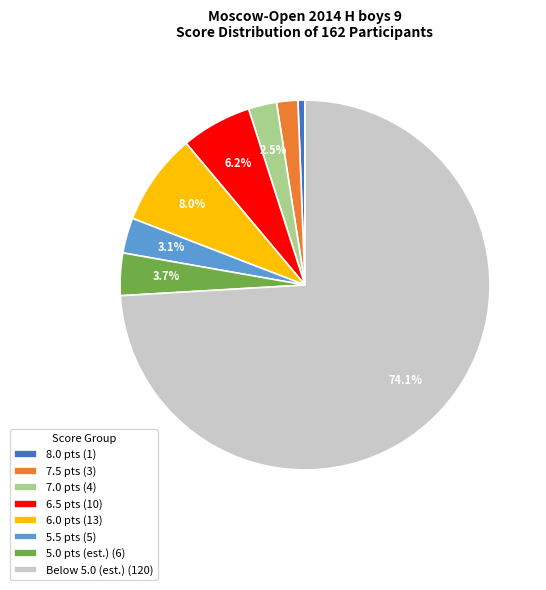

What percentage is NOT represented by 6.5 pts (10)?

93.8%